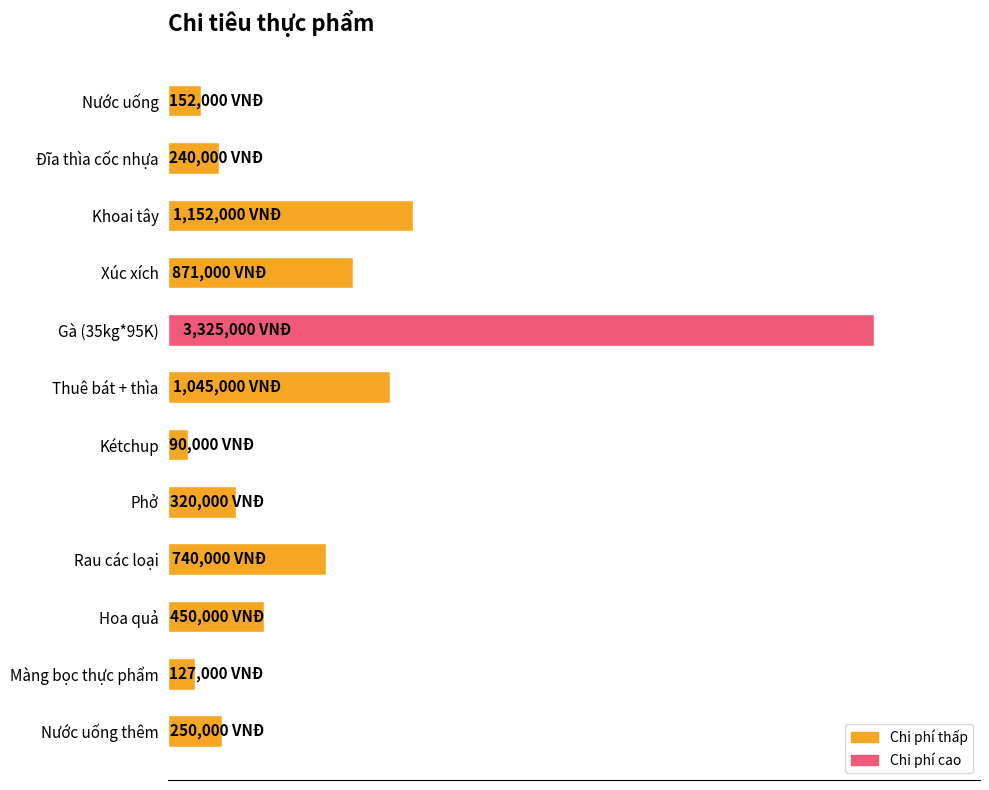

What is the smallest value displayed?

90000